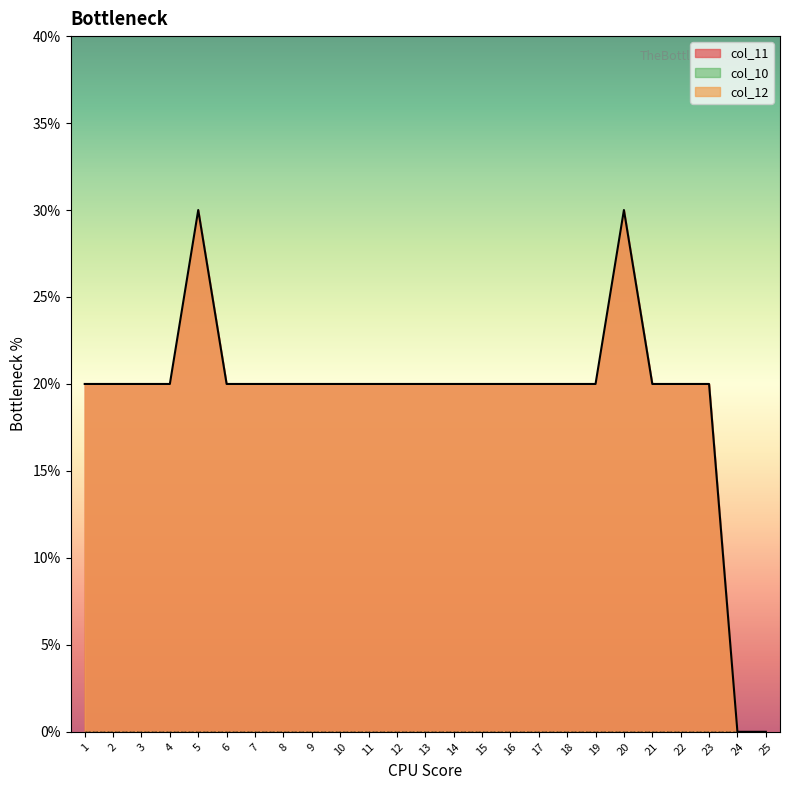

True or false: col_12 and col_10 cross at least once.

False